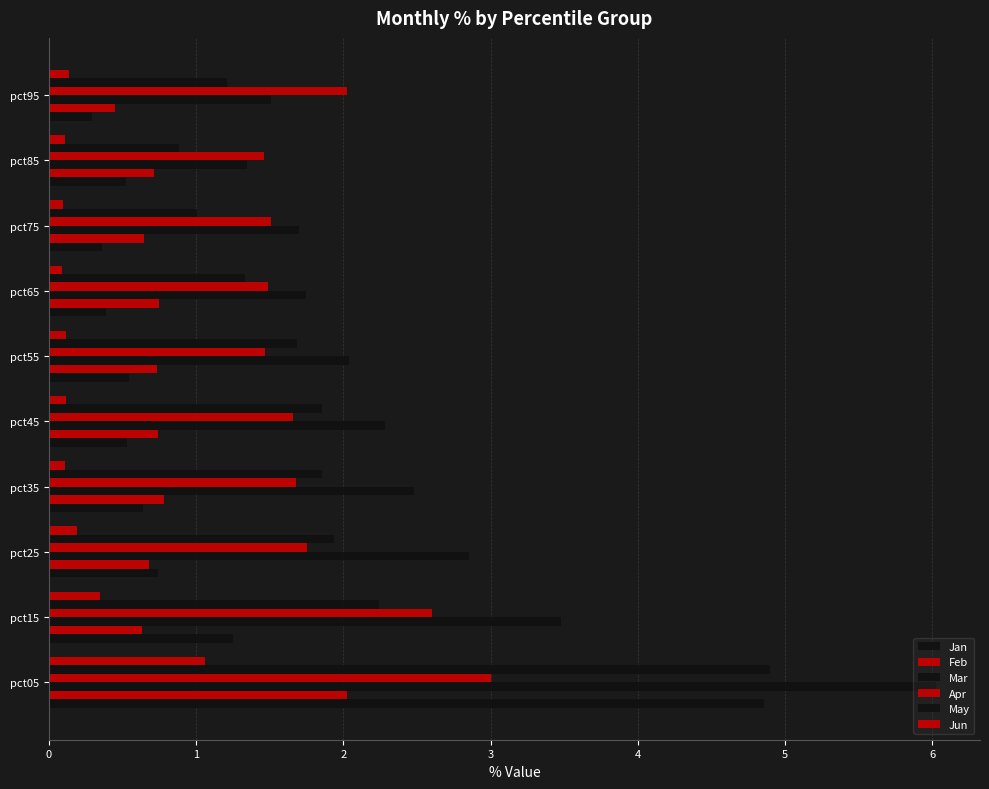

How many distinct data groups are displayed?

6